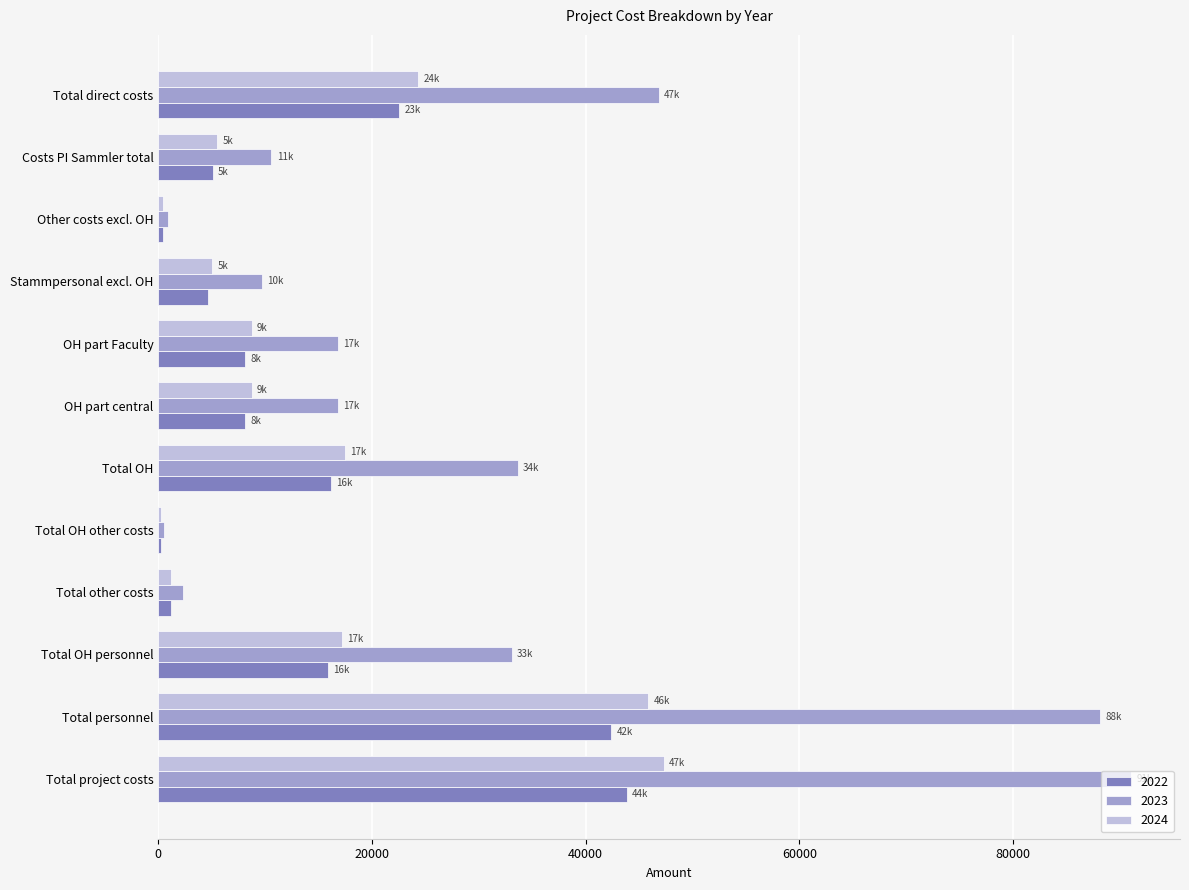

The value of 2023 at Costs PI Sammler total is 10582.8. True or false?

True